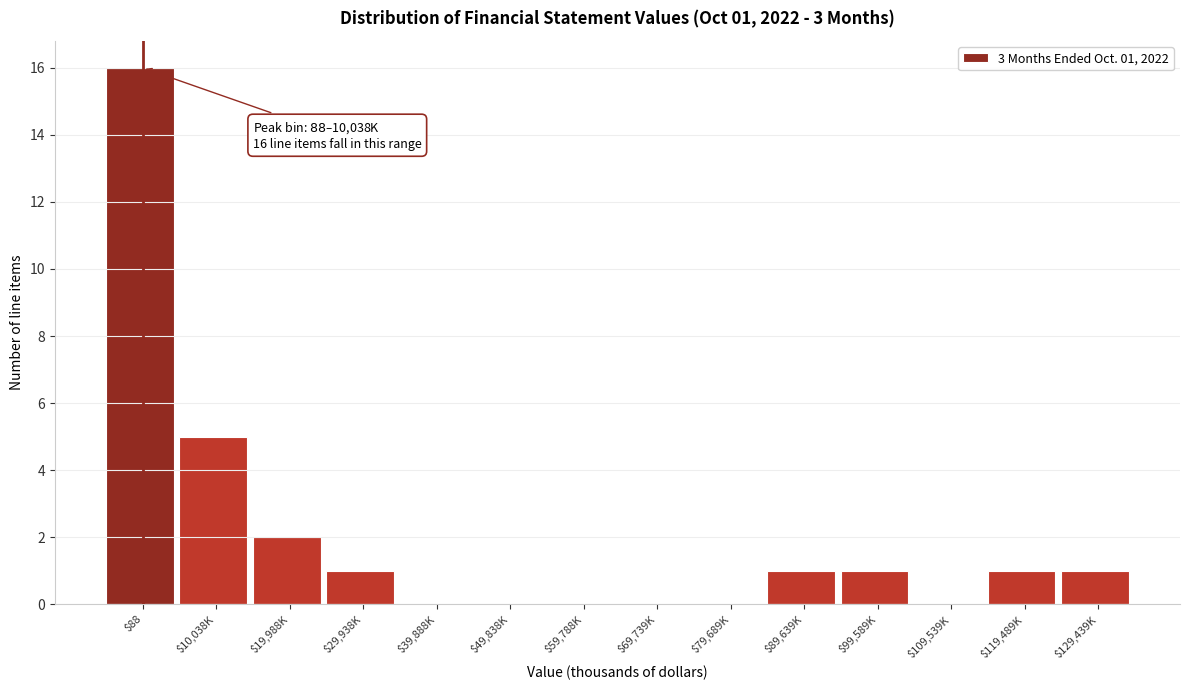

What is the sum of all values?

28